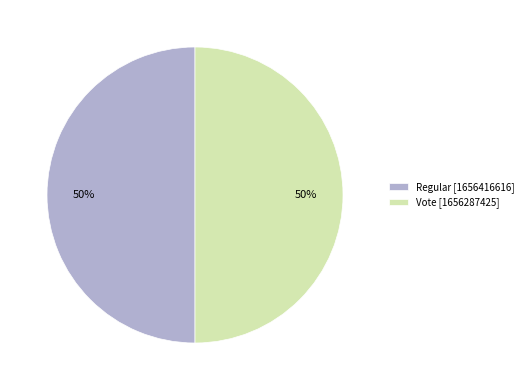

Do Vote [1656287425] and Regular [1656416616] together represent more than half of the pie?

Yes